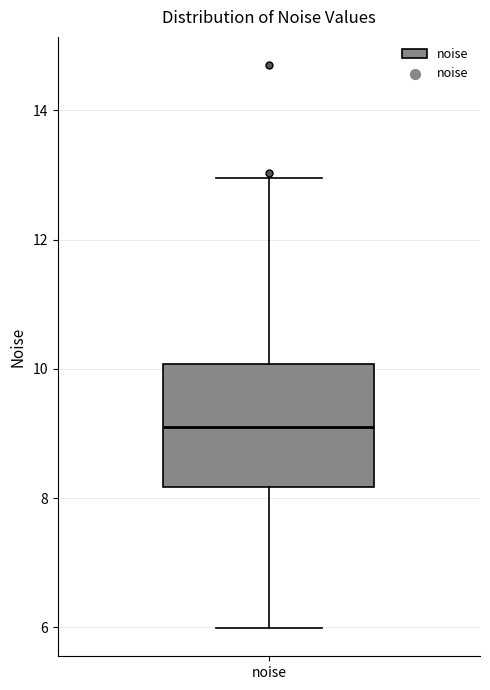

Transcribe this box plot: give where the median line is, the range the box spans, and where the two whiskers end, as read against the y-axis. The values are not printed on the chart, so give them approximately, as read against the axis.

median 9.0, box 8.2 to 10.0, whiskers 6.0 to 13.0